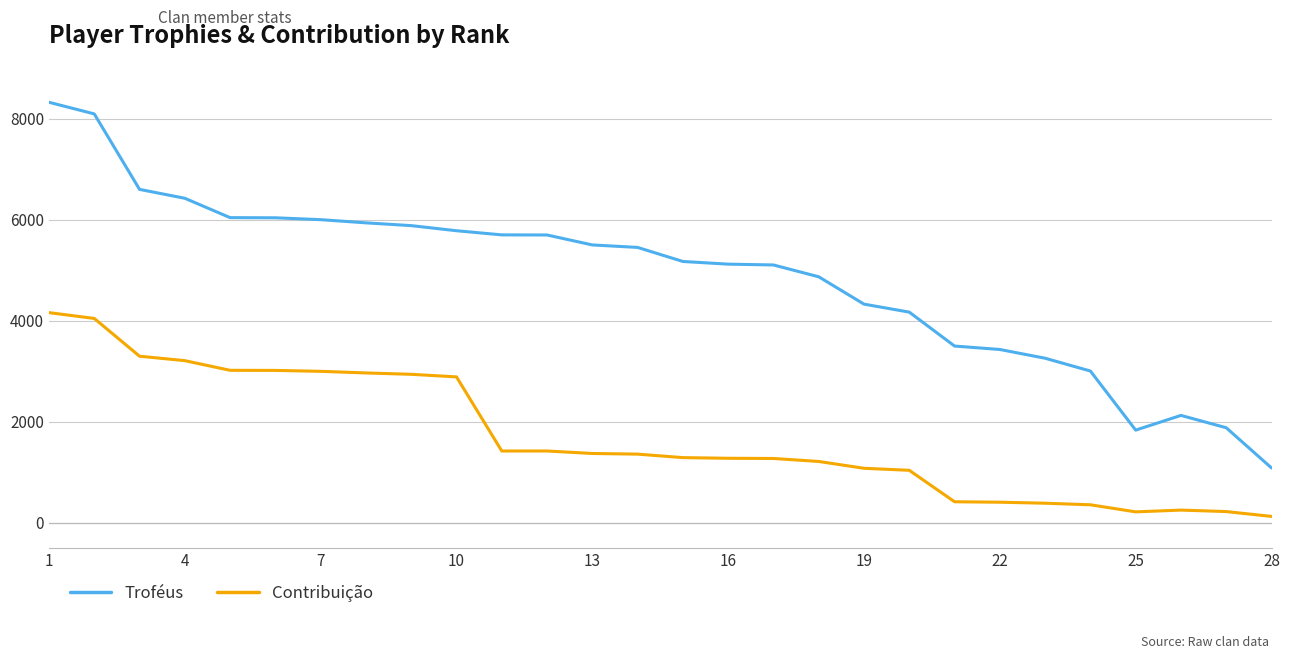

True or false: Troféus and Contribuição cross at least once.

False